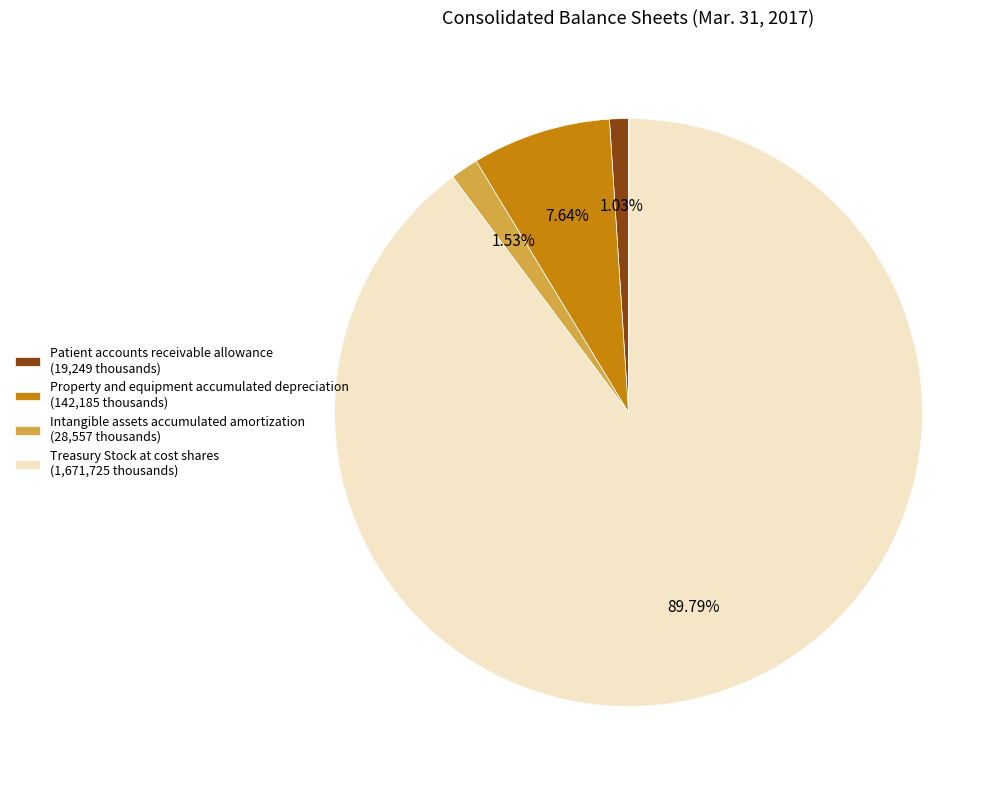

To the nearest percent, what percentage of the pie is Treasury Stock at cost shares?

90%